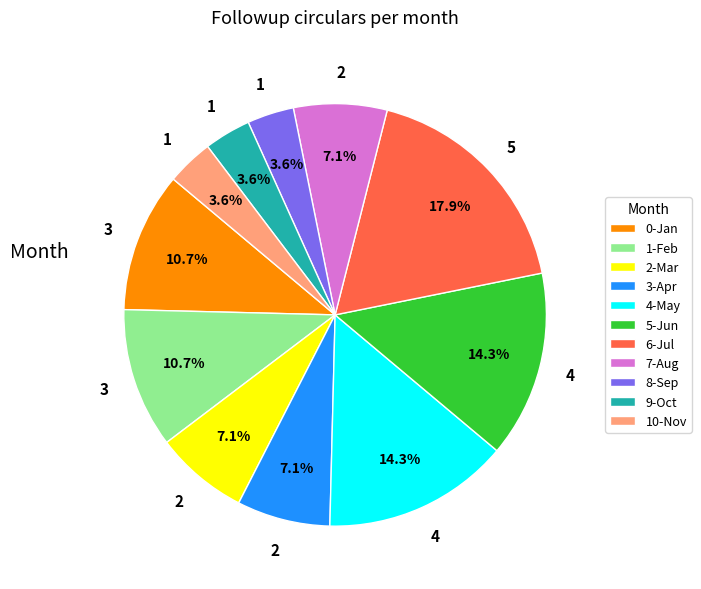

Is there a majority slice in this chart?

No